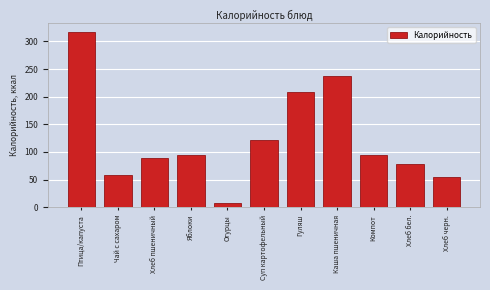

What position from the right is Огурцы?

7